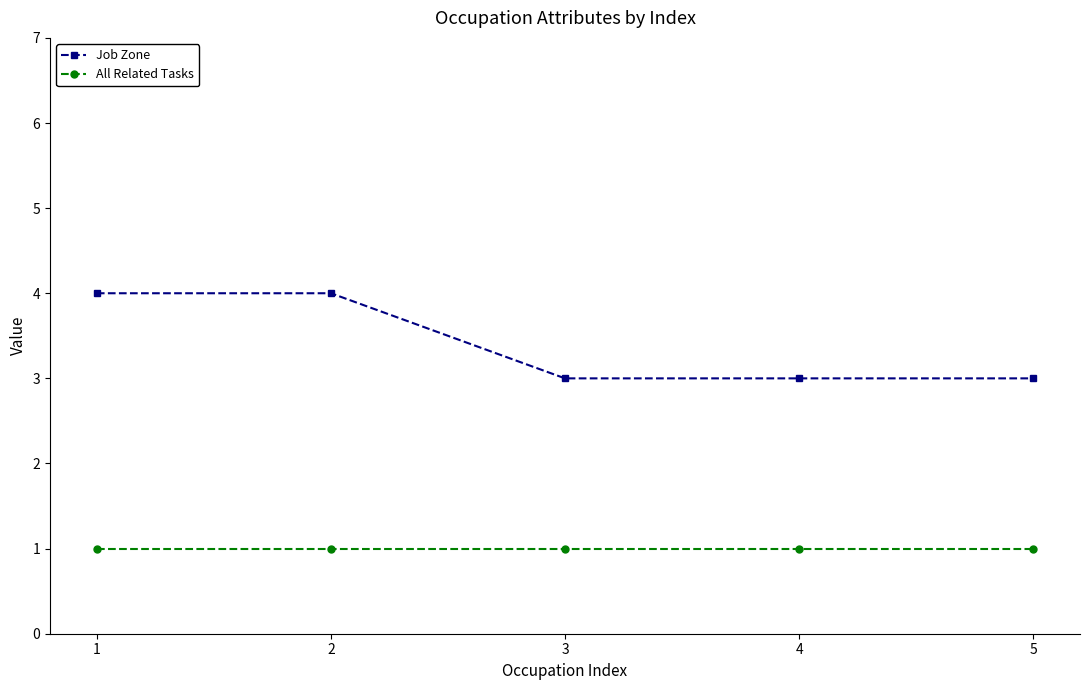

What is the difference between the maximum and minimum values in the Job Zone series?

1